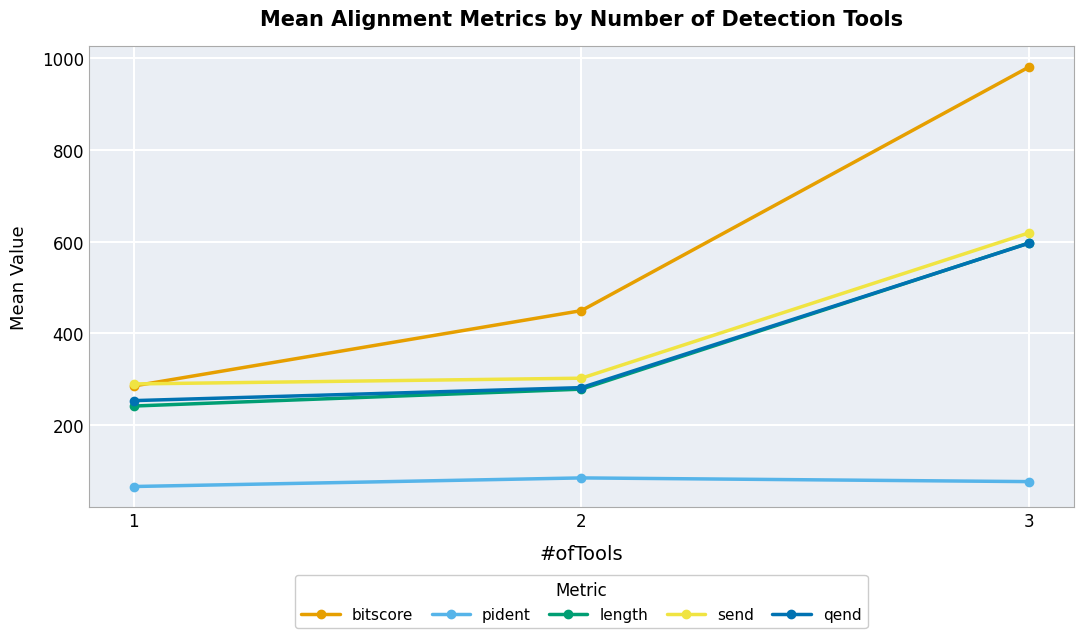

What is the value of the send point at the 1st from the left?

289.5